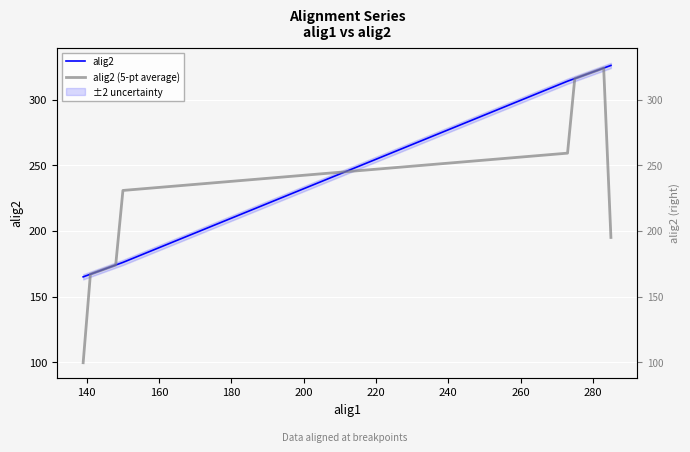

How many series are shown in this chart?

2